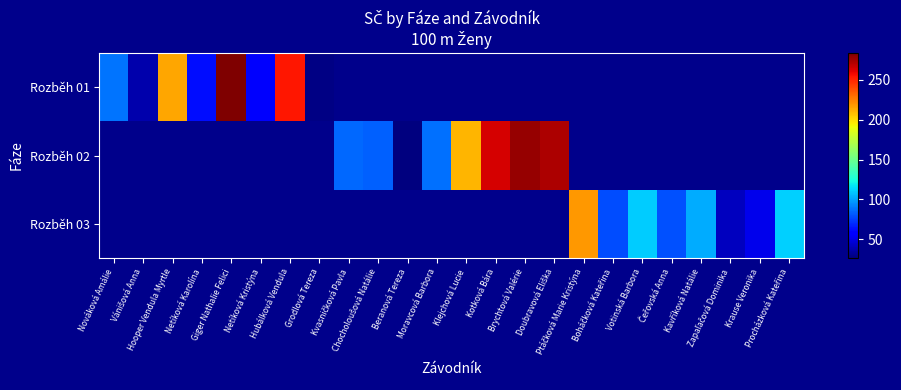

Is it true that Rozběh 01 equals 28.0 at Grodlová Tereza?

True